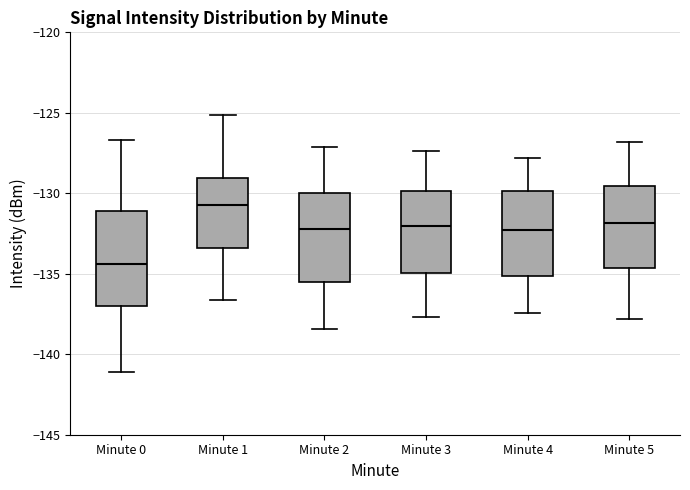

Where does the upper whisker of the box for Minute 2 end on the y-axis? The values are not printed on the chart, so give them approximately, as read against the axis.

-127.0